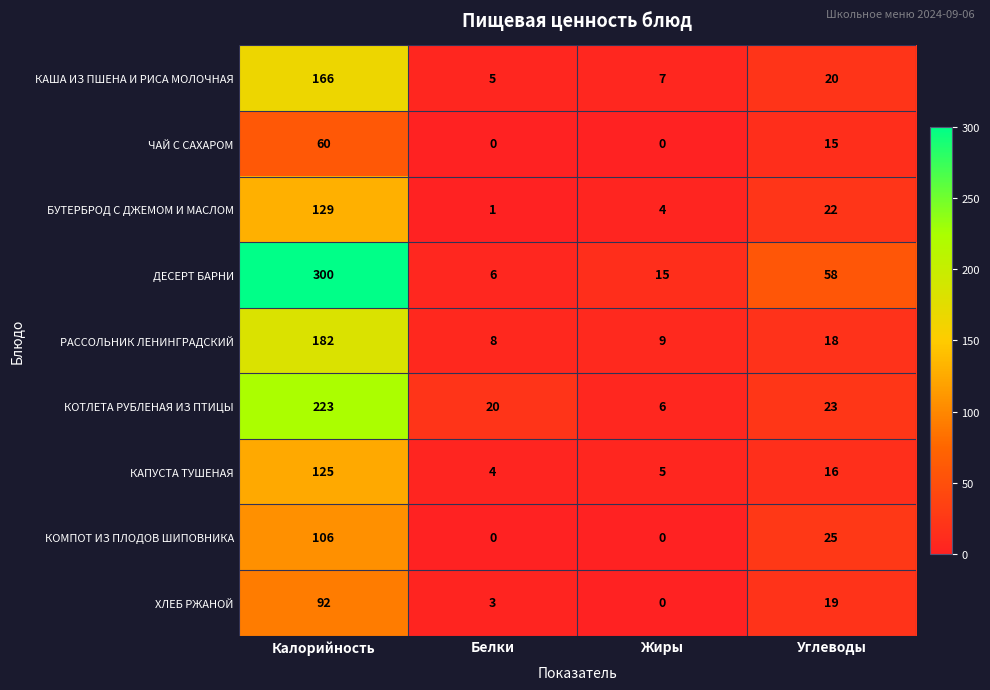

The value of БУТЕРБРОД С ДЖЕМОМ И МАСЛОМ at Жиры is 4. True or false?

True